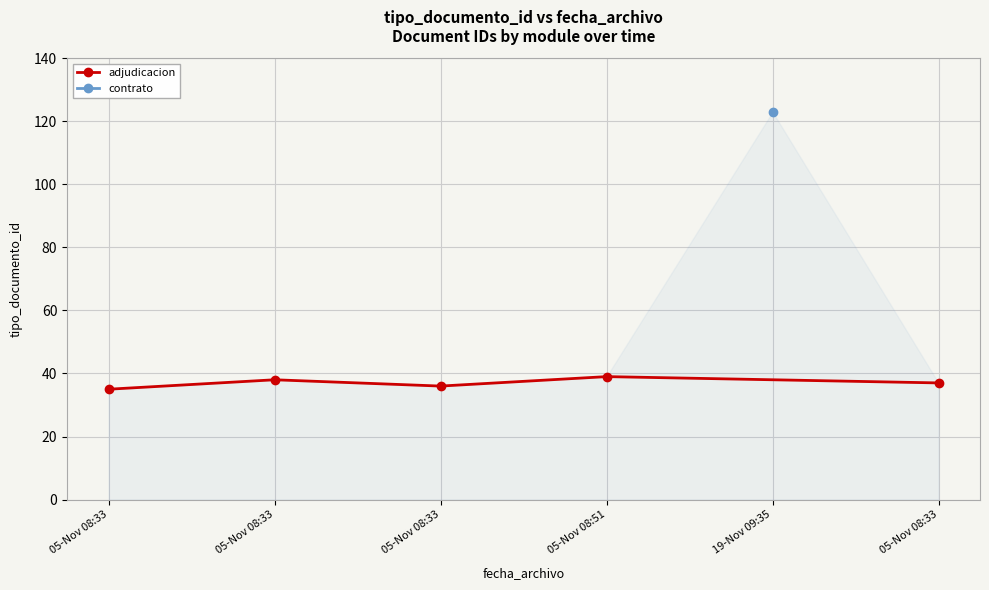

The chart shows a value of 13 at 05-Nov 08:33. True or false?

False